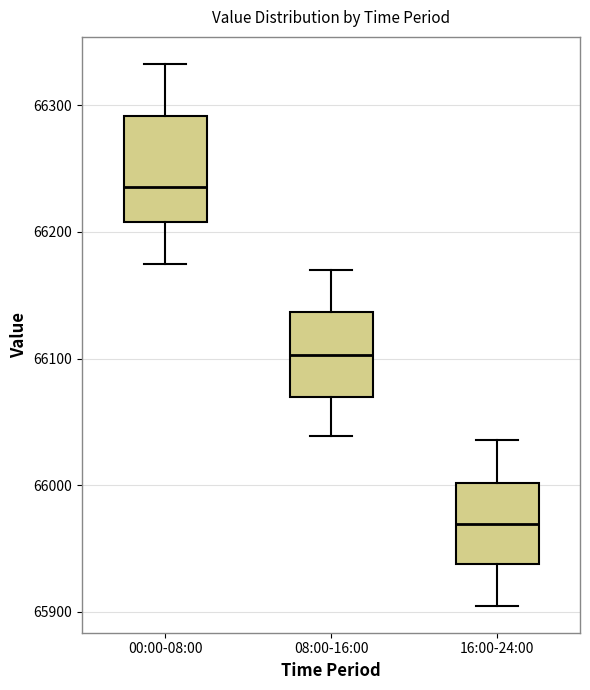

Which box has the highest median line?

00:00-08:00